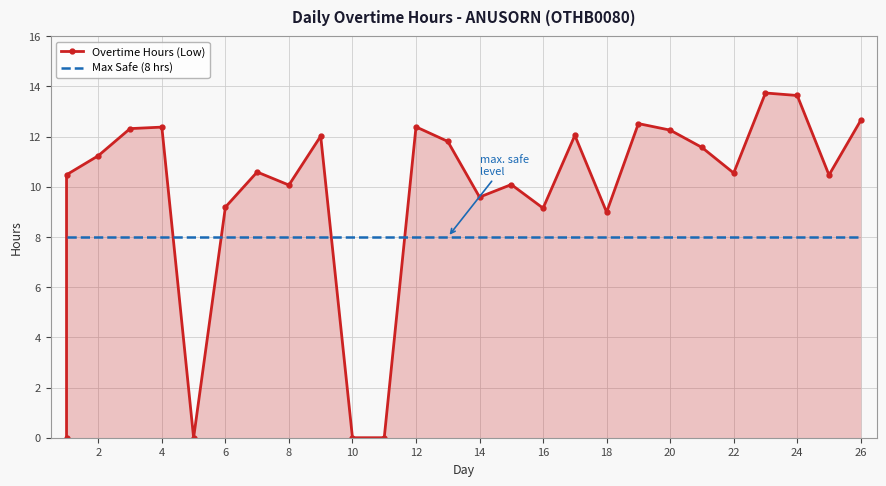

Which series has the largest total across all categories?

Overtime Hours (Low)